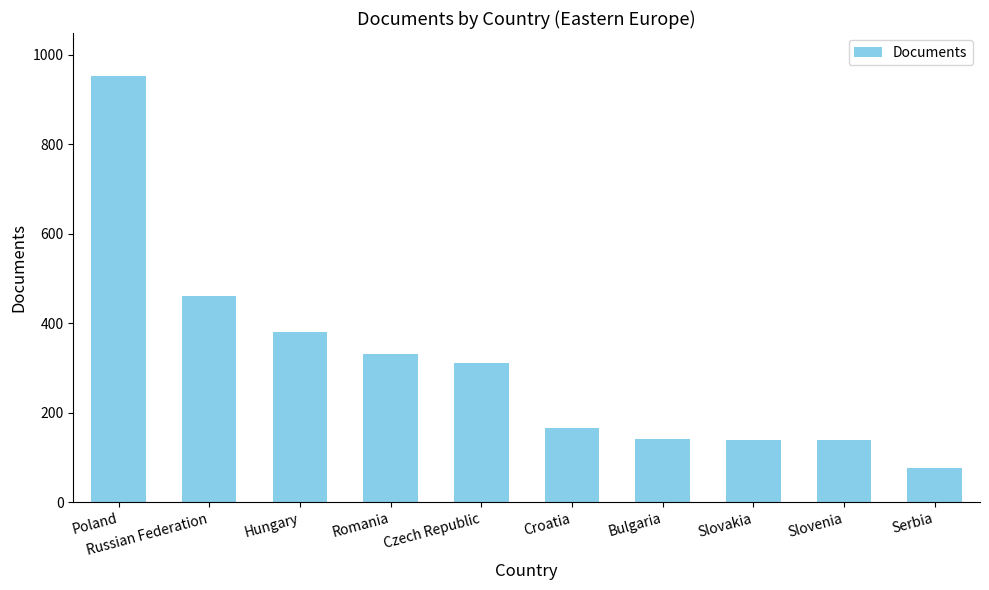

True or false: the data shows 209 at Romania.

False